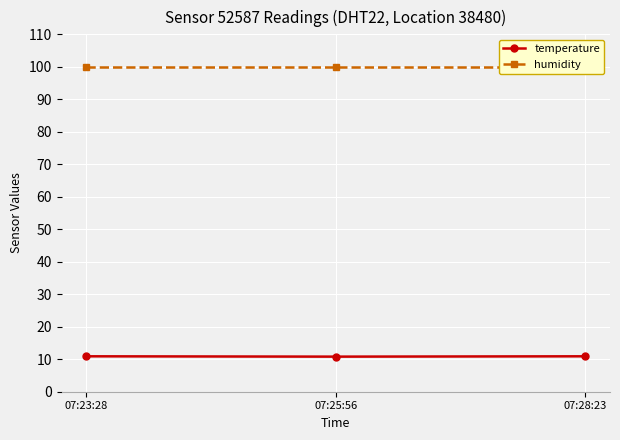

Reading left to right, list all the values displayed in this chart.

temperature: 07:23:28=10.9	07:25:56=10.8	07:28:23=10.9
humidity: 07:23:28=99.9	07:25:56=99.9	07:28:23=99.9